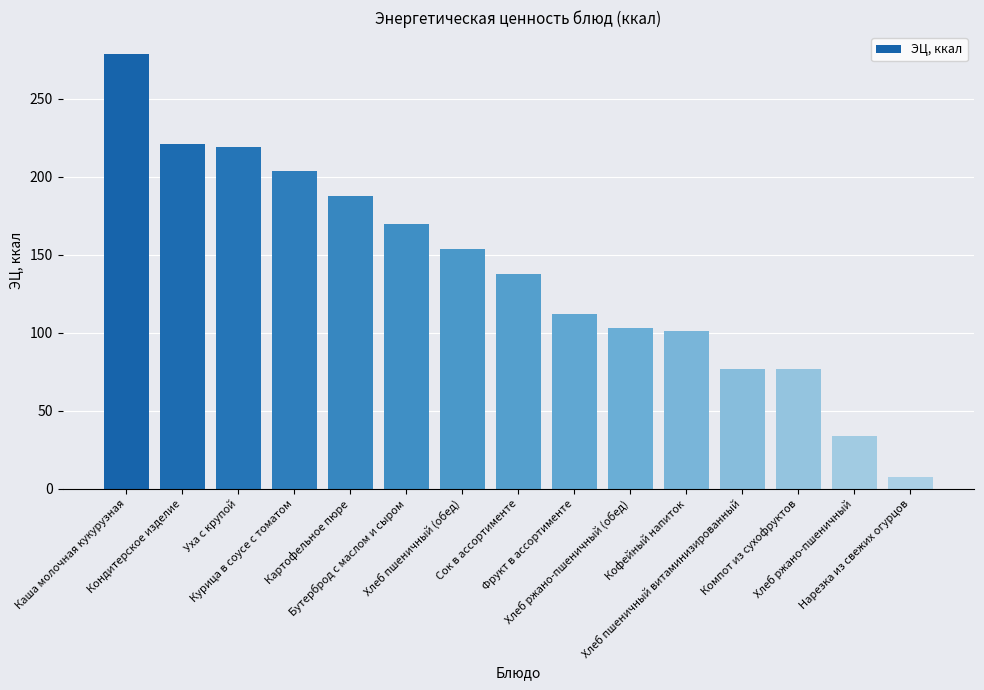

What is the difference between the maximum and minimum values?

271.7